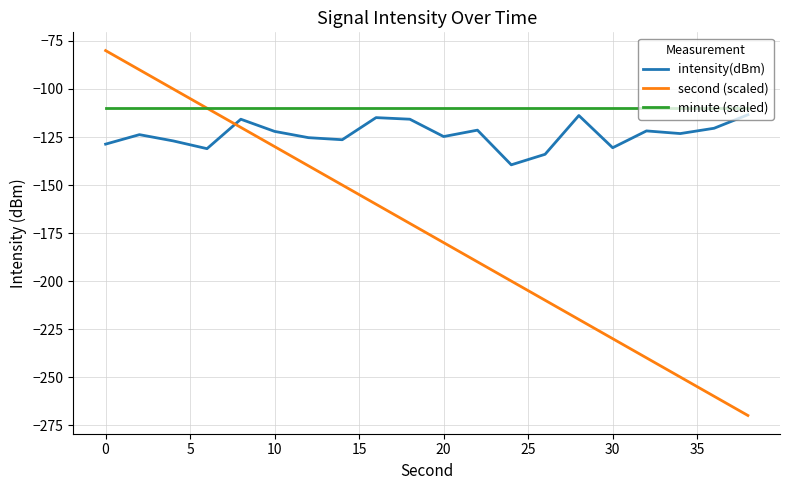

Which series has the widest spread of values?

second (scaled)